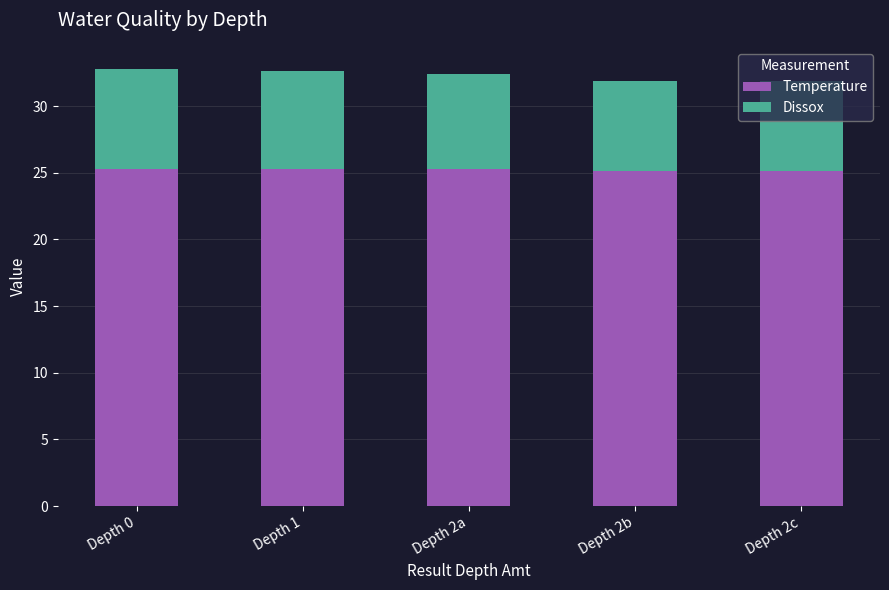

What is the total value across all series at Depth 2a?

32.4